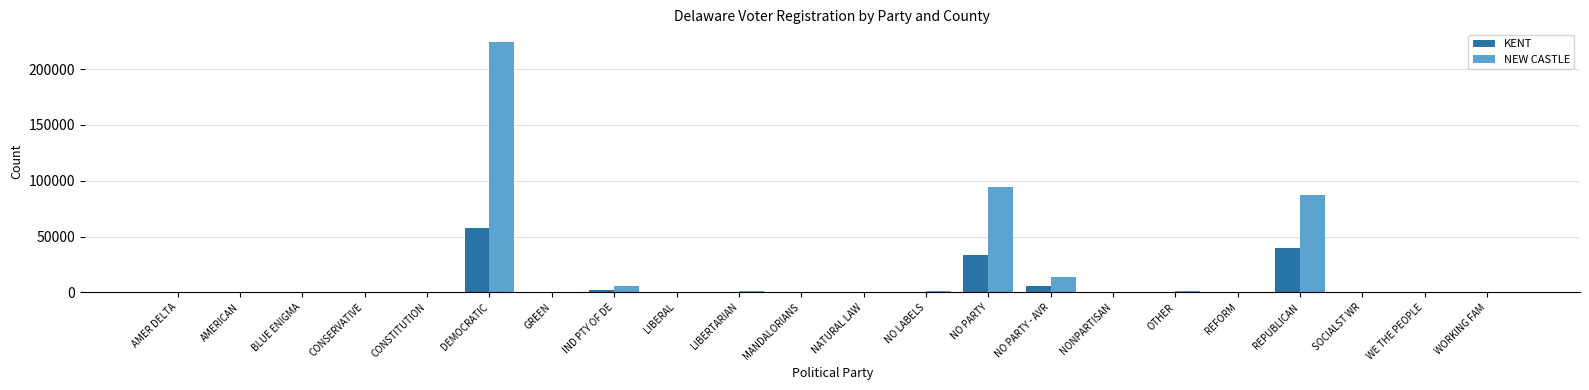

How many series are shown in this chart?

2